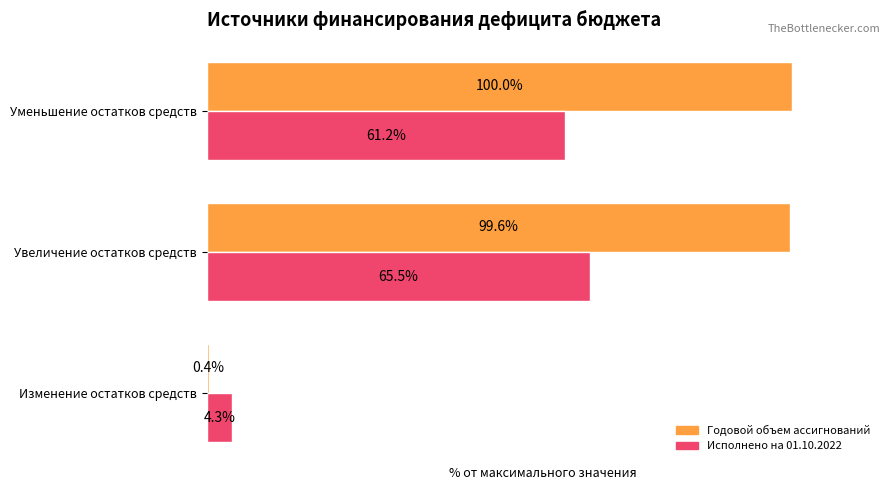

List the labels in order of Исполнено на 01.10.2022 value, largest first.

Увеличение остатков средств, Уменьшение остатков средств, Изменение остатков средств